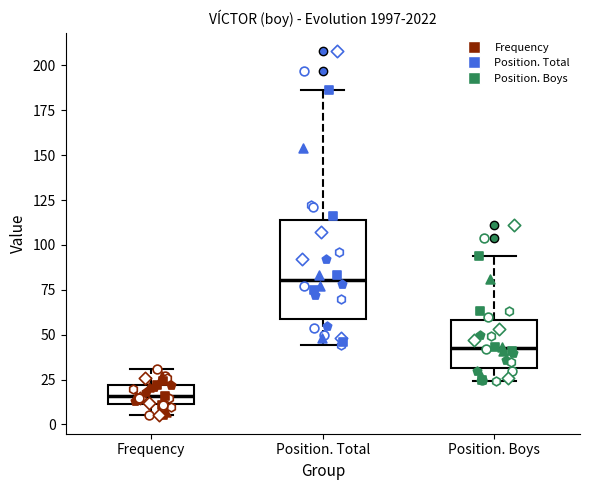

Where does the lower whisker of the box for Frequency end on the y-axis? The values are not printed on the chart, so give them approximately, as read against the axis.

5